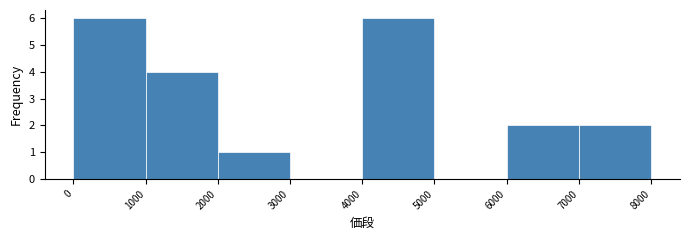

What is the height of the bar covering 6000 to 7000 on the x-axis? The values are not printed on the chart, so give them approximately, as read against the axis.

2